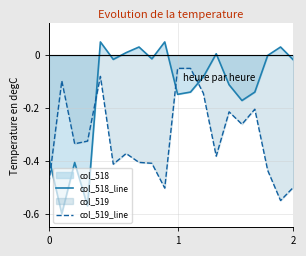

Which series has the largest range (max minus min)?

col_518_line